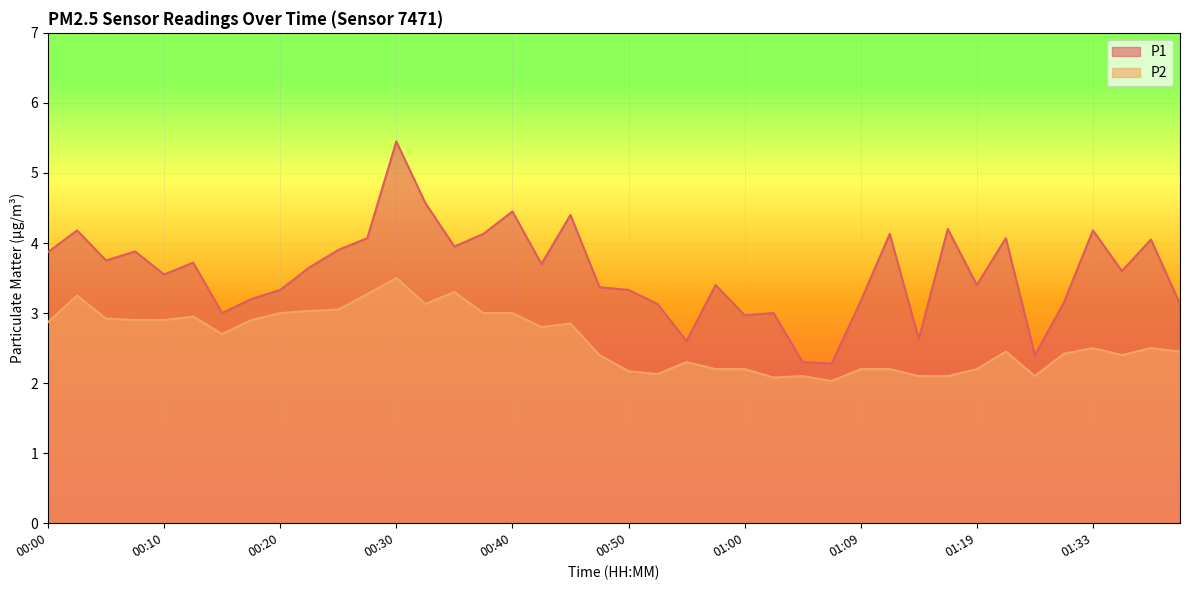

Reading right to left, what are all the values shown in this chart?

P1: 01:41=3.1	01:38=4.0	01:36=3.6	01:33=4.2	01:31=3.1	01:28=2.4	01:25=4.1	01:19=3.4	01:17=4.2	01:14=2.6	01:12=4.1	01:09=3.2	01:07=2.3	01:04=2.3	01:02=3.0	01:00=3.0	00:57=3.4	00:55=2.6	00:52=3.1	00:50=3.3	00:47=3.4	00:45=4.4	00:42=3.7	00:40=4.5	00:37=4.1	00:35=4.0	00:32=4.6	00:30=5.5	00:28=4.1	00:25=3.9	00:23=3.6	00:20=3.3	00:18=3.2	00:15=3.0	00:13=3.7	00:10=3.5	00:08=3.9	00:05=3.8	00:03=4.2	00:00=3.9
P2: 01:41=2.5	01:38=2.5	01:36=2.4	01:33=2.5	01:31=2.4	01:28=2.1	01:25=2.5	01:19=2.2	01:17=2.1	01:14=2.1	01:12=2.2	01:09=2.2	01:07=2.0	01:04=2.1	01:02=2.1	01:00=2.2	00:57=2.2	00:55=2.3	00:52=2.1	00:50=2.2	00:47=2.4	00:45=2.9	00:42=2.8	00:40=3.0	00:37=3.0	00:35=3.3	00:32=3.1	00:30=3.5	00:28=3.3	00:25=3.0	00:23=3.0	00:20=3.0	00:18=2.9	00:15=2.7	00:13=3.0	00:10=2.9	00:08=2.9	00:05=2.9	00:03=3.2	00:00=2.9